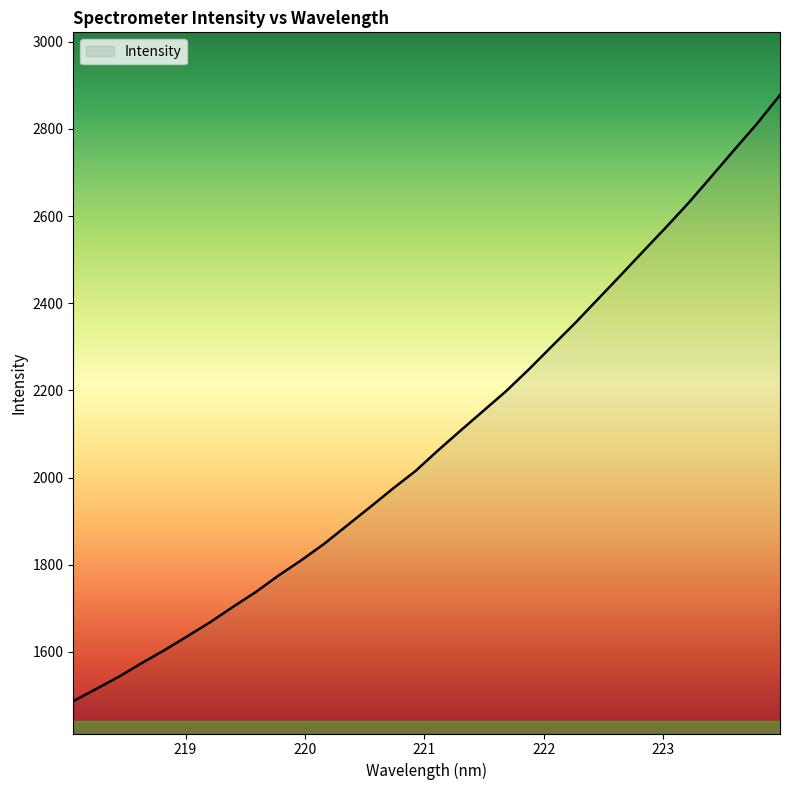

What is the difference between the maximum and minimum values?

1390.8